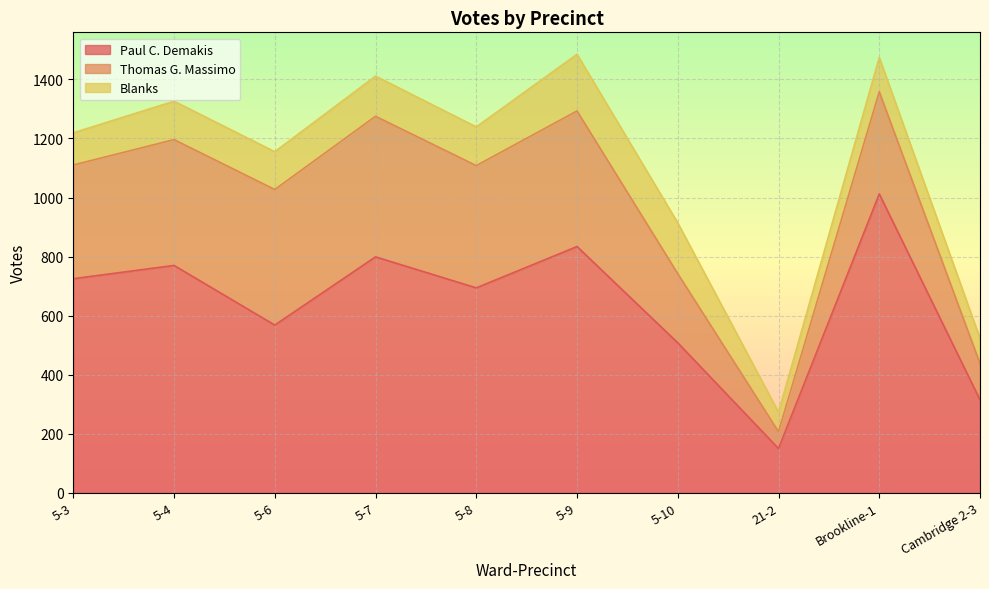

What is the label of the 4th point from the right?

5-10